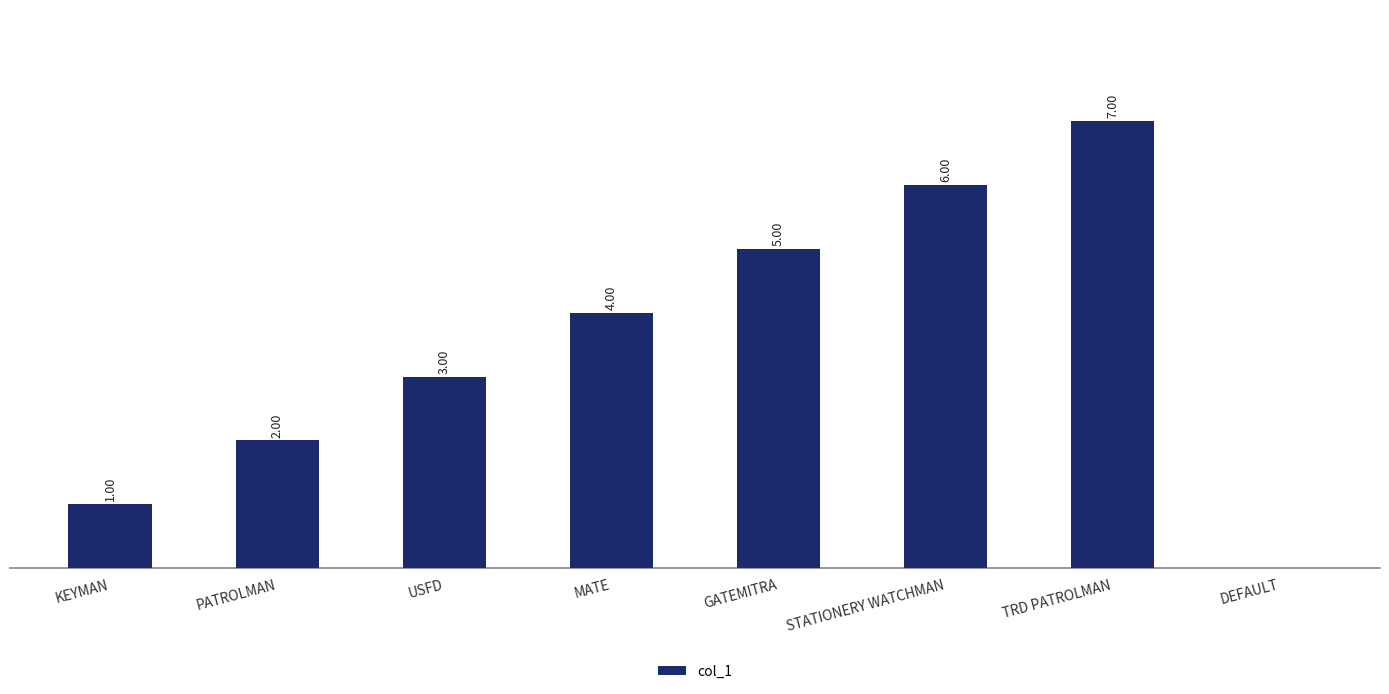

Where is the data nearest to the value 3?

USFD